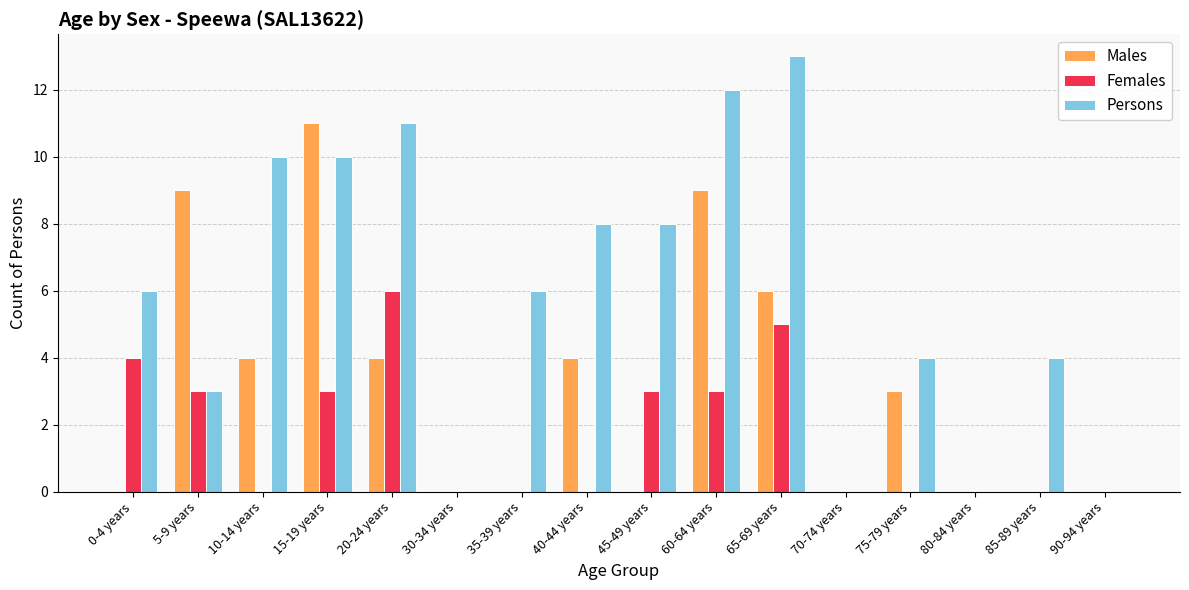

Which series changed the most between 5-9 years and 15-19 years?

Persons